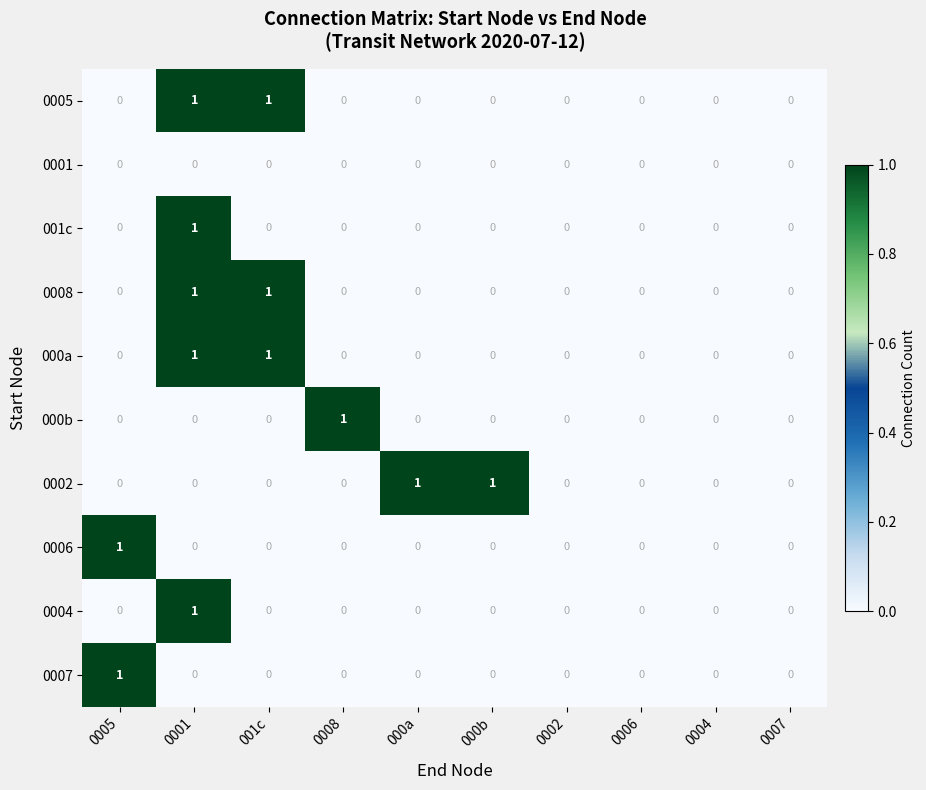

What is the total value across all series at 001c?

3